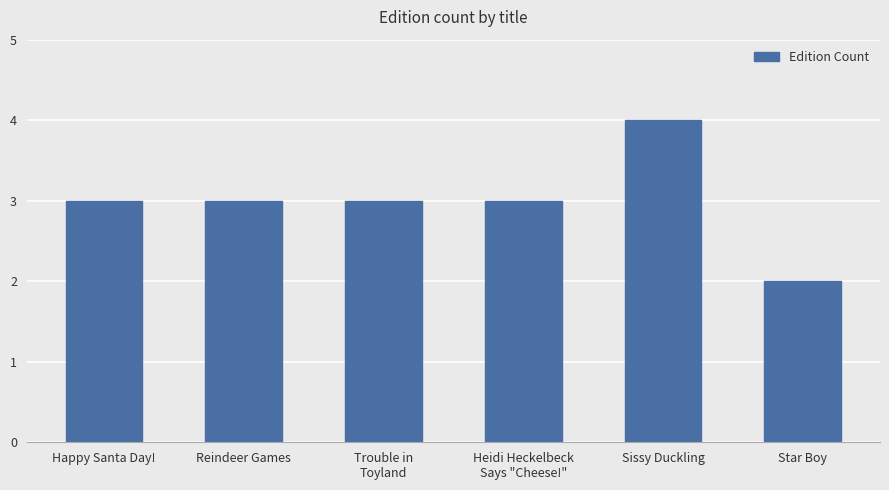

Count the number of categories in the chart.

6